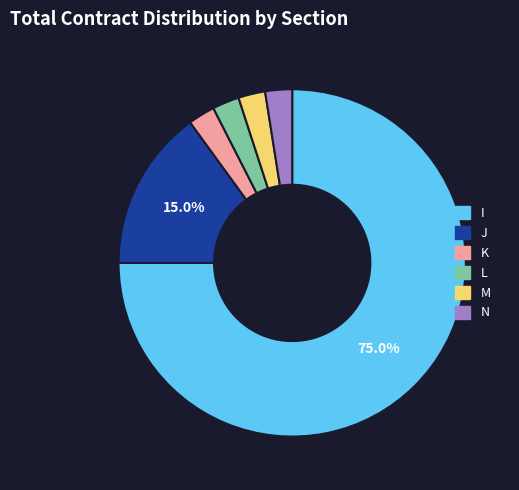

Count the number of slices in the pie.

6